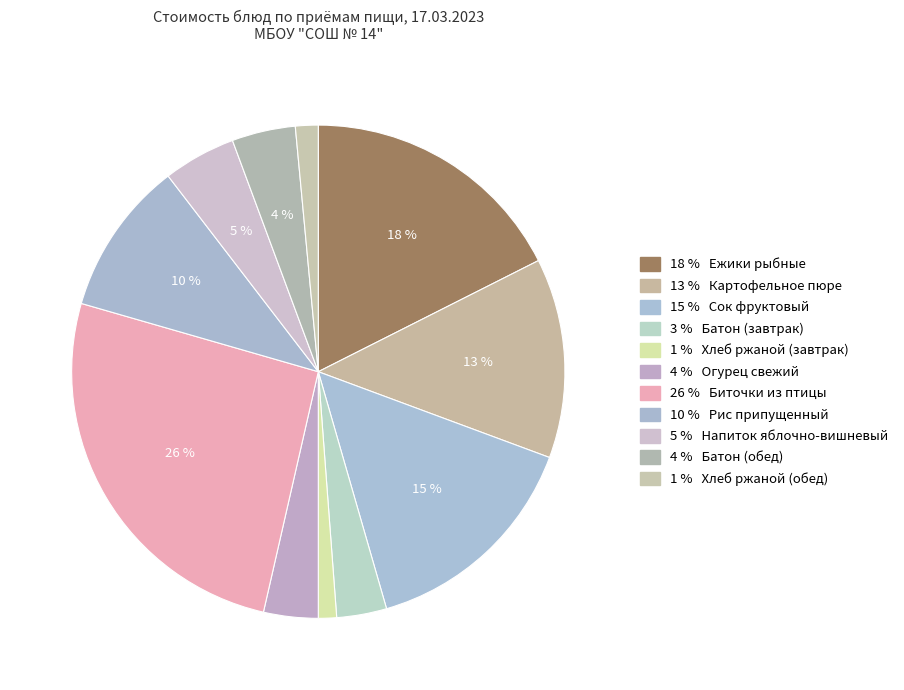

Count the number of slices in the pie.

11